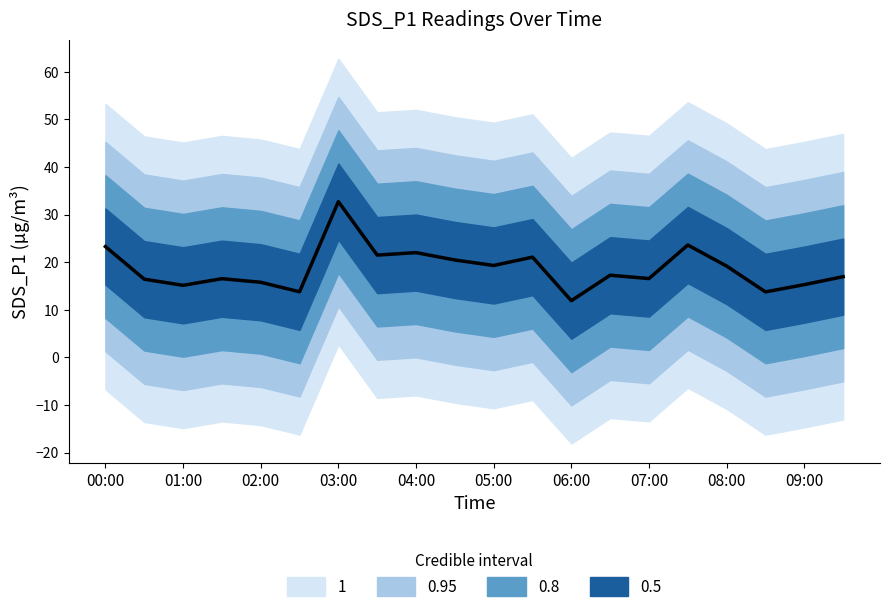

How many lines are shown in the chart?

1